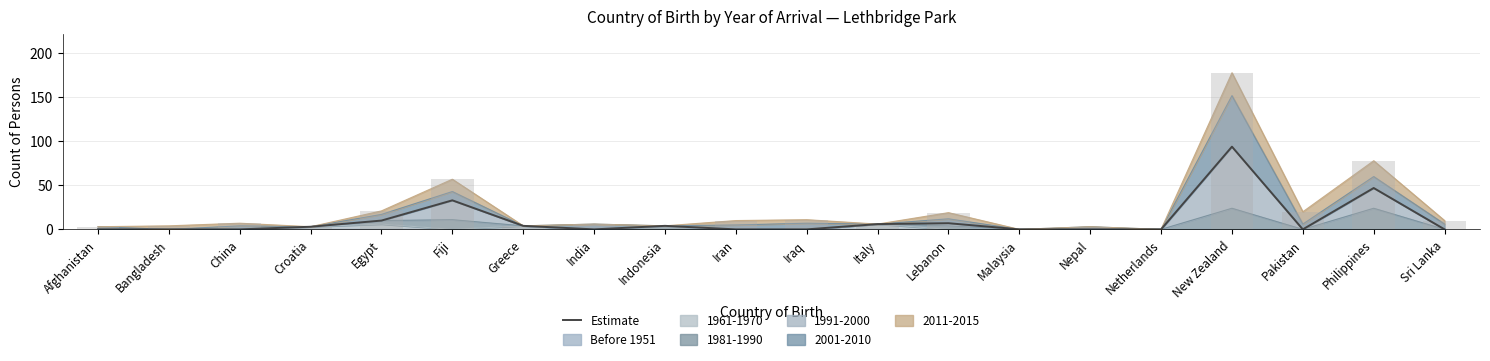

What is the label of the 14th bar from the right?

Greece